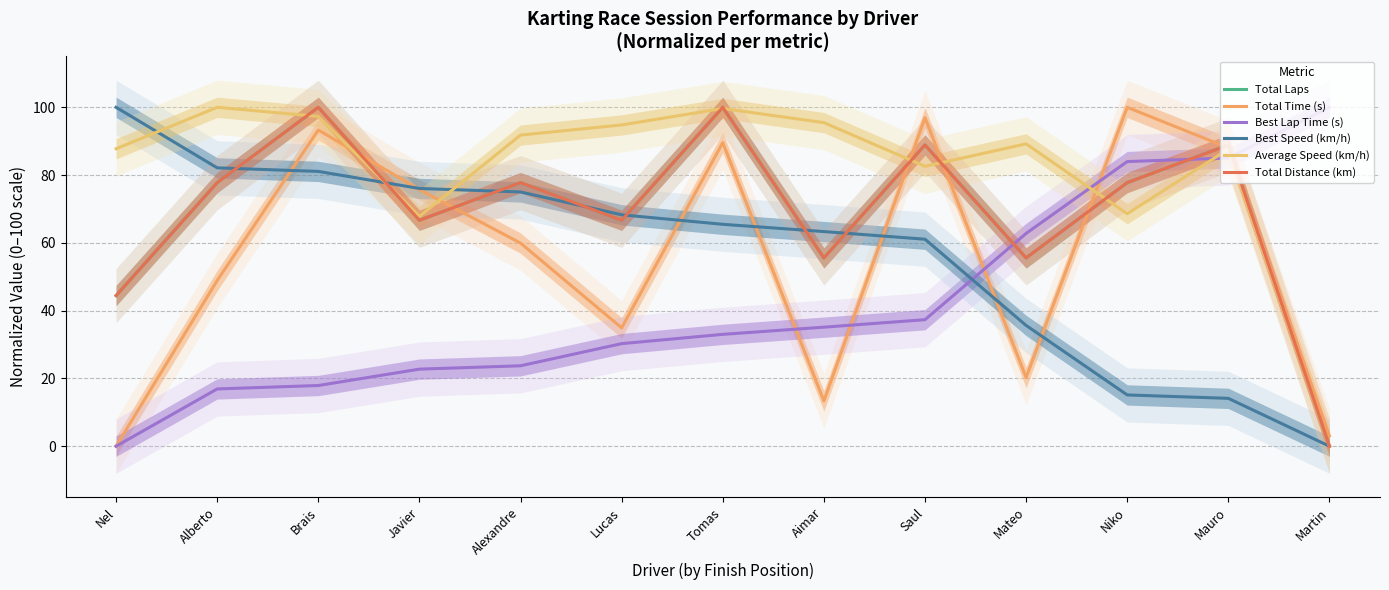

Where is the first local maximum for Average Speed (km/h)?

Alberto